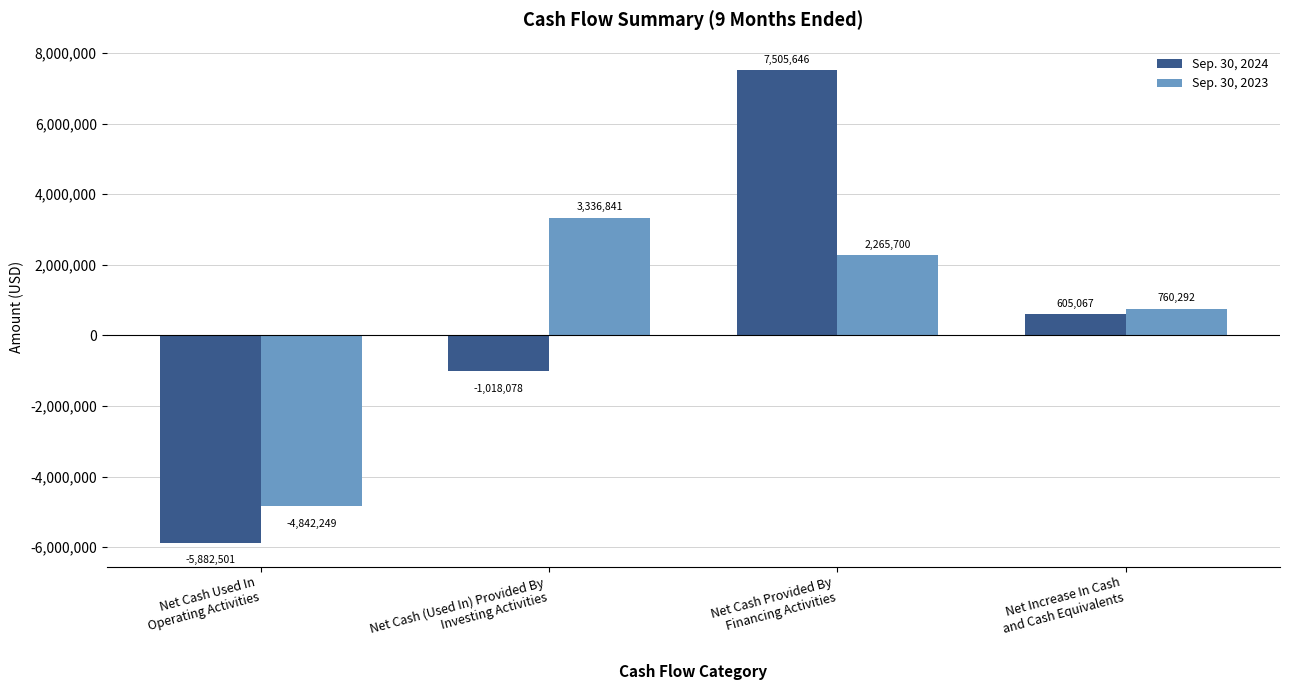

Reading left to right, extract all data points from this chart.

Sep. 30, 2024: -5882501	-1018078	7505646	605067
Sep. 30, 2023: -4842249	3336841	2265700	760292